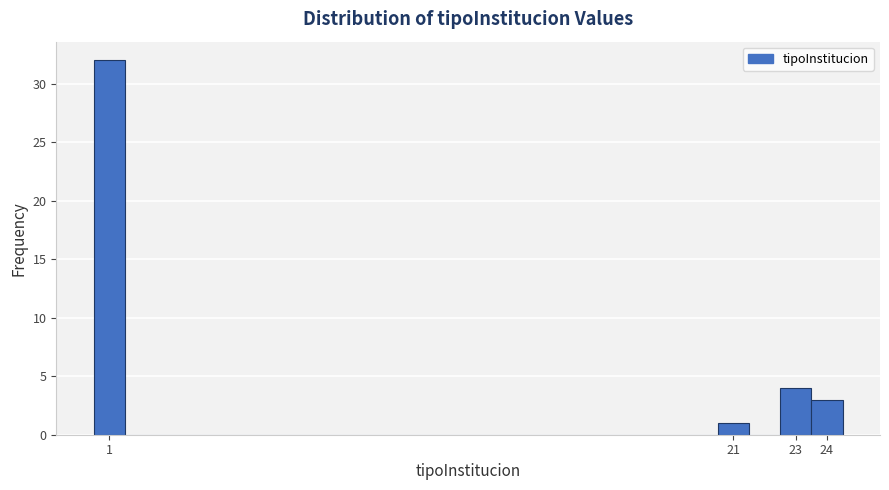

Which range on the x-axis has the tallest bar?

0.5 to 1.5